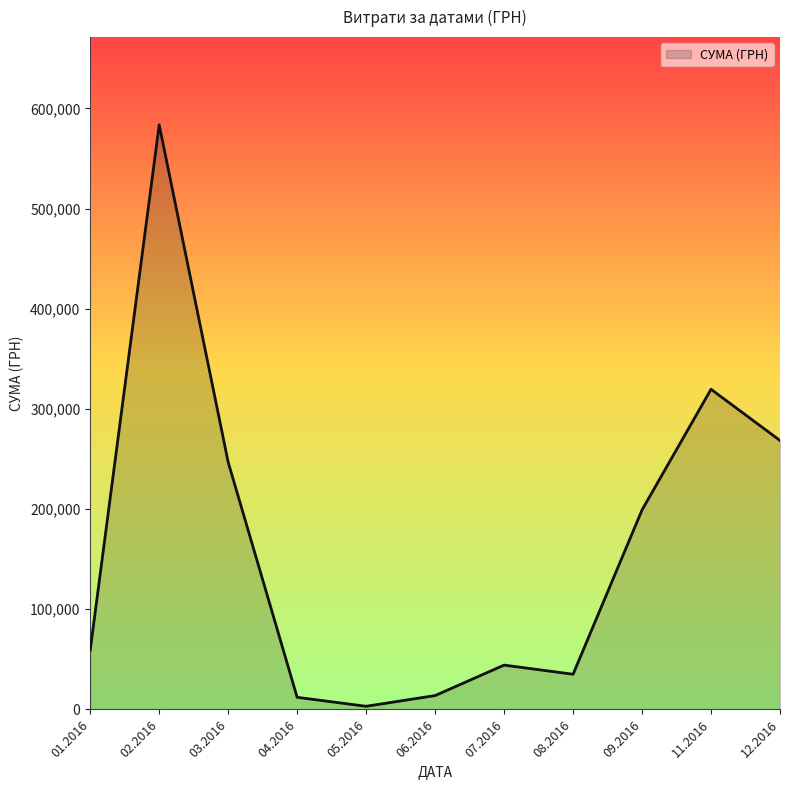

What is the difference between the maximum and minimum values?

580399.0